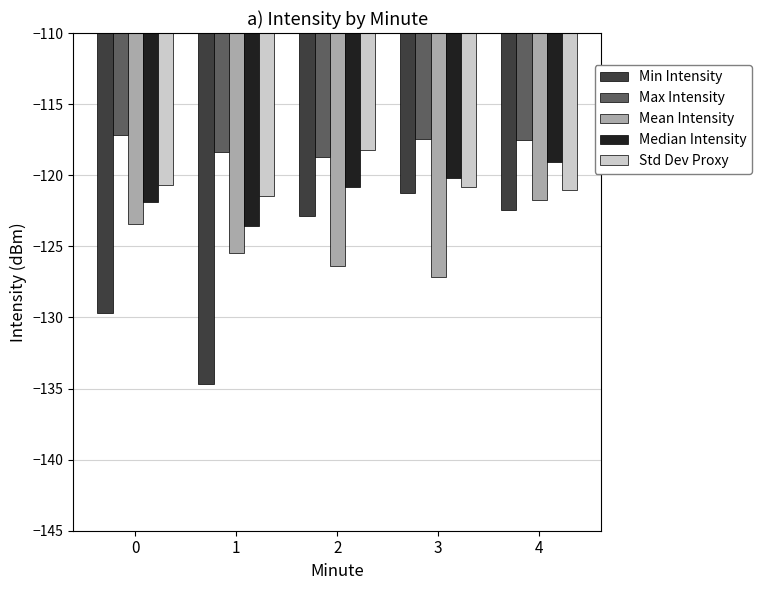

What are all the series names shown in the legend?

Min Intensity, Max Intensity, Mean Intensity, Median Intensity, Std Dev Proxy